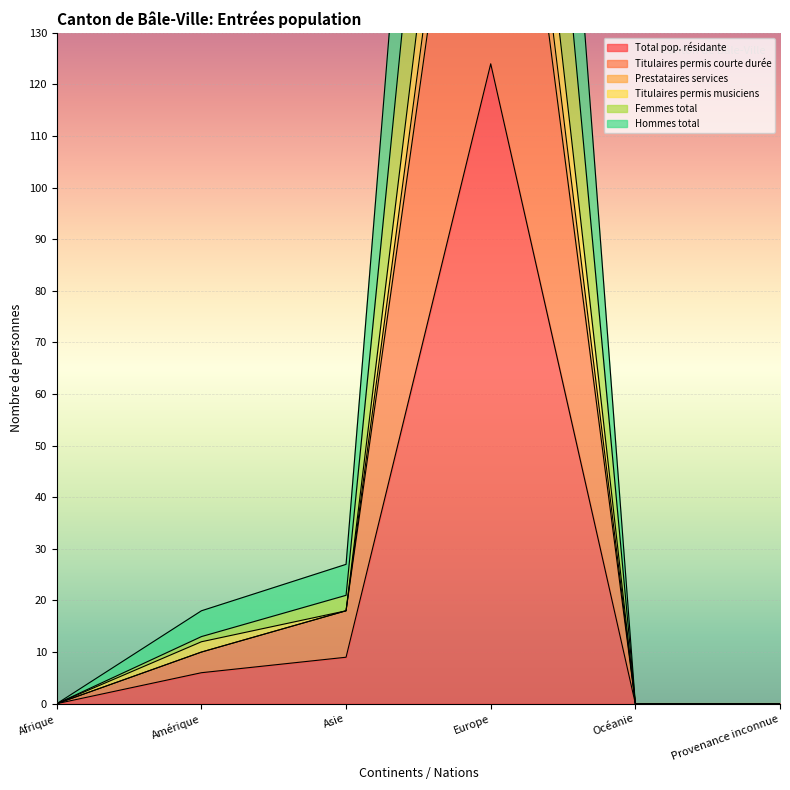

Where is Prestataires services nearest to the value 151?

Asie